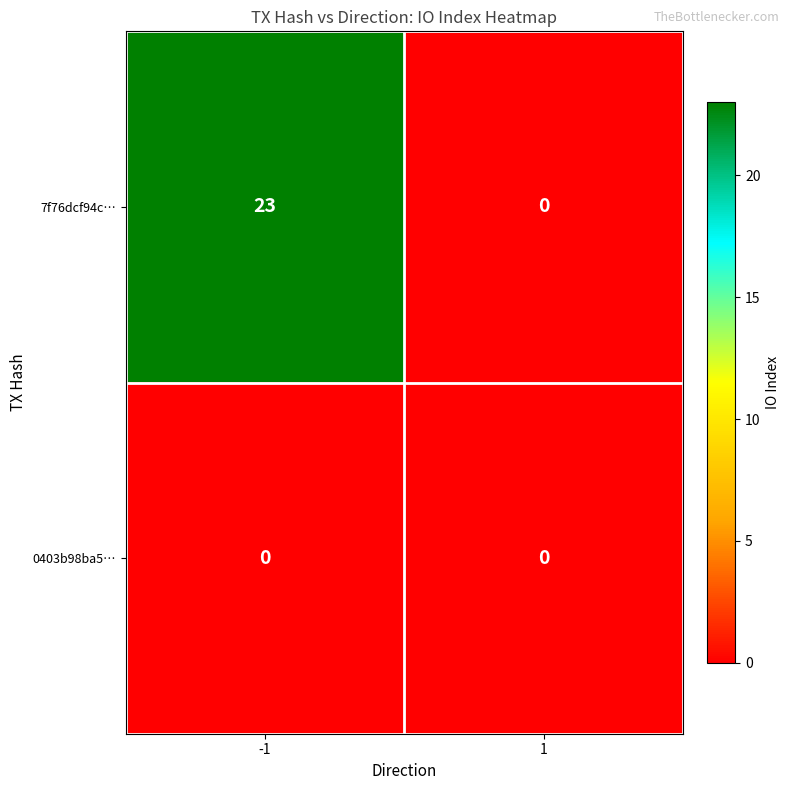

List the series in order of their overall mean, lowest first.

0403b98ba5…, 7f76dcf94c…